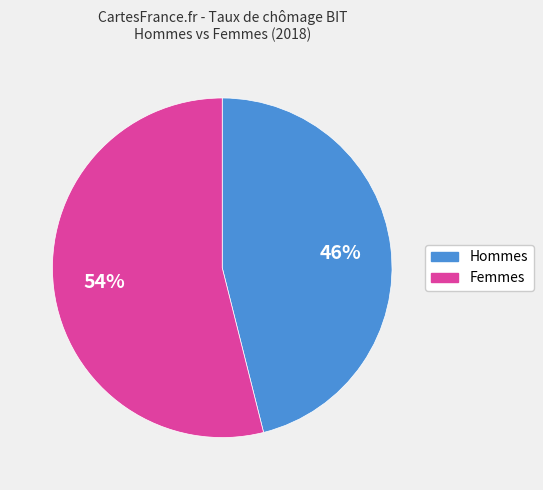

To the nearest percent, what is the average slice percentage?

50%